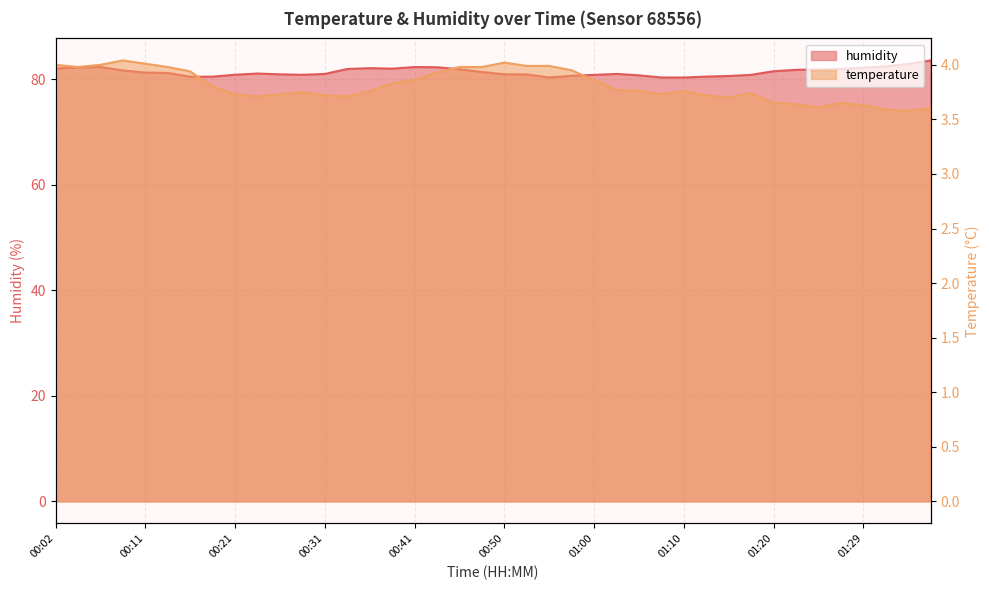

At which category does humidity reach its first local valley?

00:16